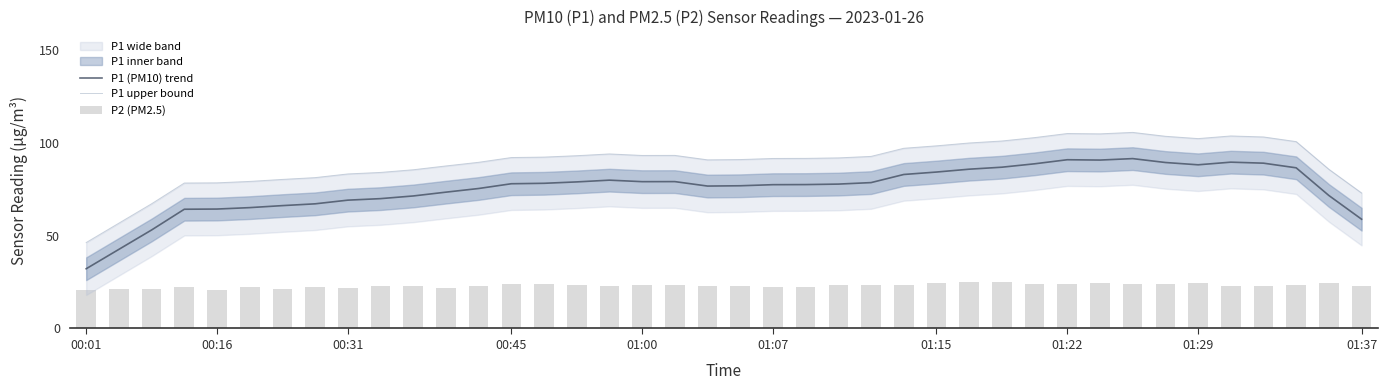

Rank the series at 18 from highest to lowest value.

P1 upper bound, P1 (PM10) trend, P2 (PM2.5)